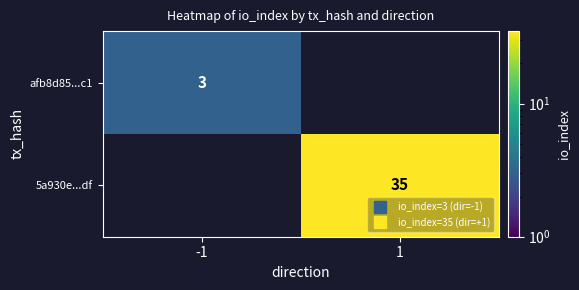

What is the lowest value of the afb8d85...c1 series?

3.0